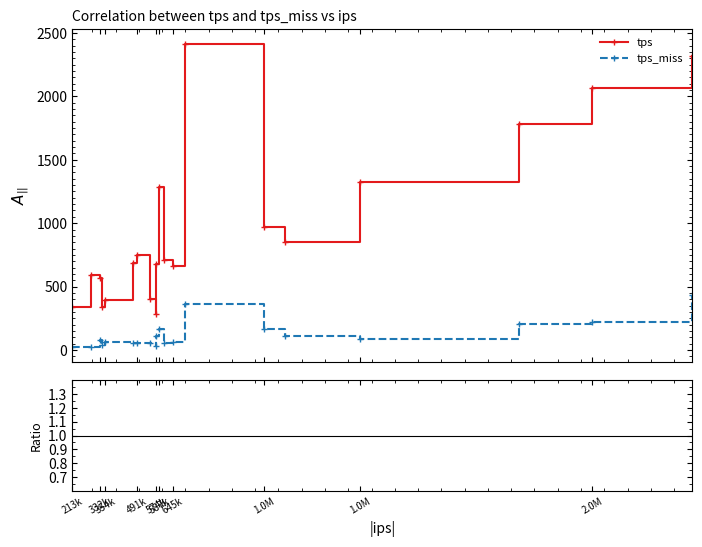

At which label does tps_miss reach its minimum?

213k